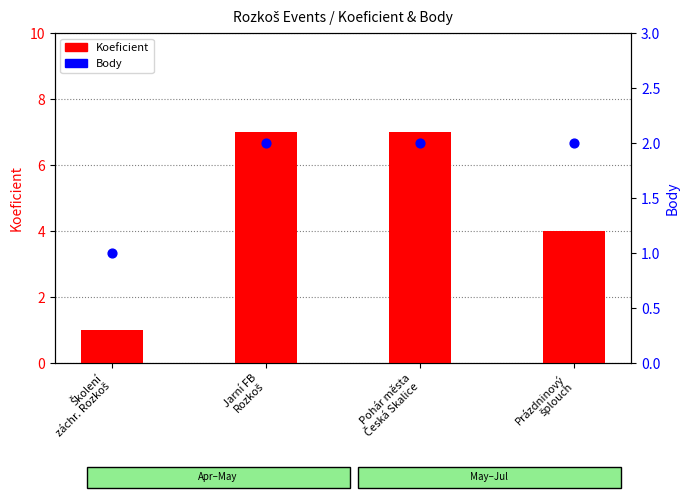

Which series reaches the minimum Y coordinate?

Koeficient